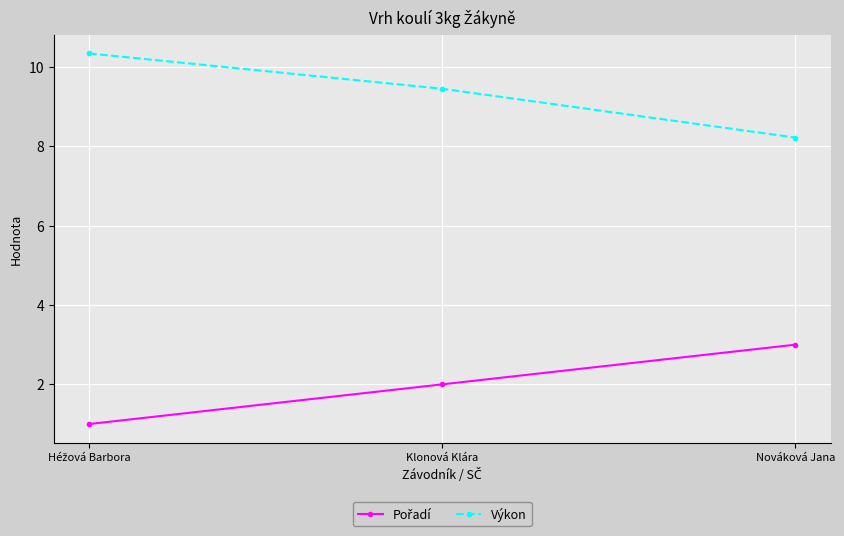

What is the sum of all Výkon values?

28.0